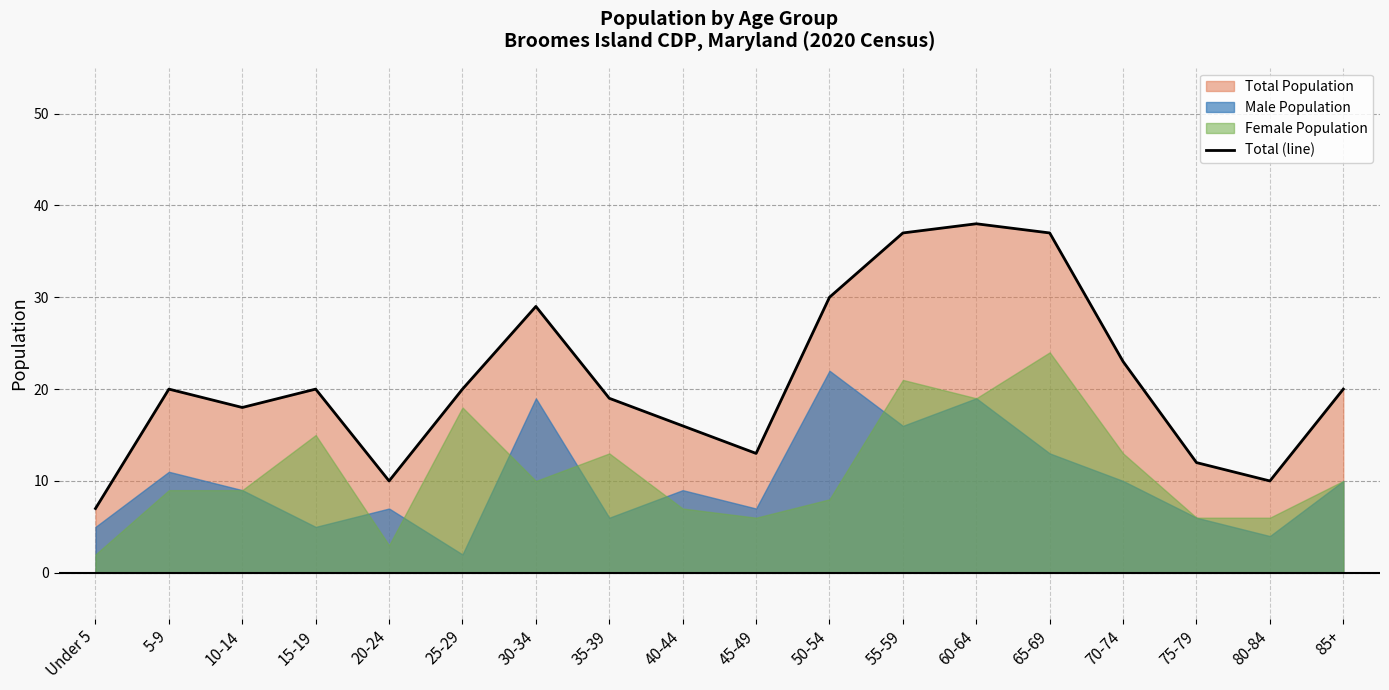

List the labels in order of value, smallest first.

Under 5, 20-24, 80-84, 75-79, 45-49, 40-44, 10-14, 35-39, 5-9, 15-19, 25-29, 85+, 70-74, 30-34, 50-54, 55-59, 65-69, 60-64